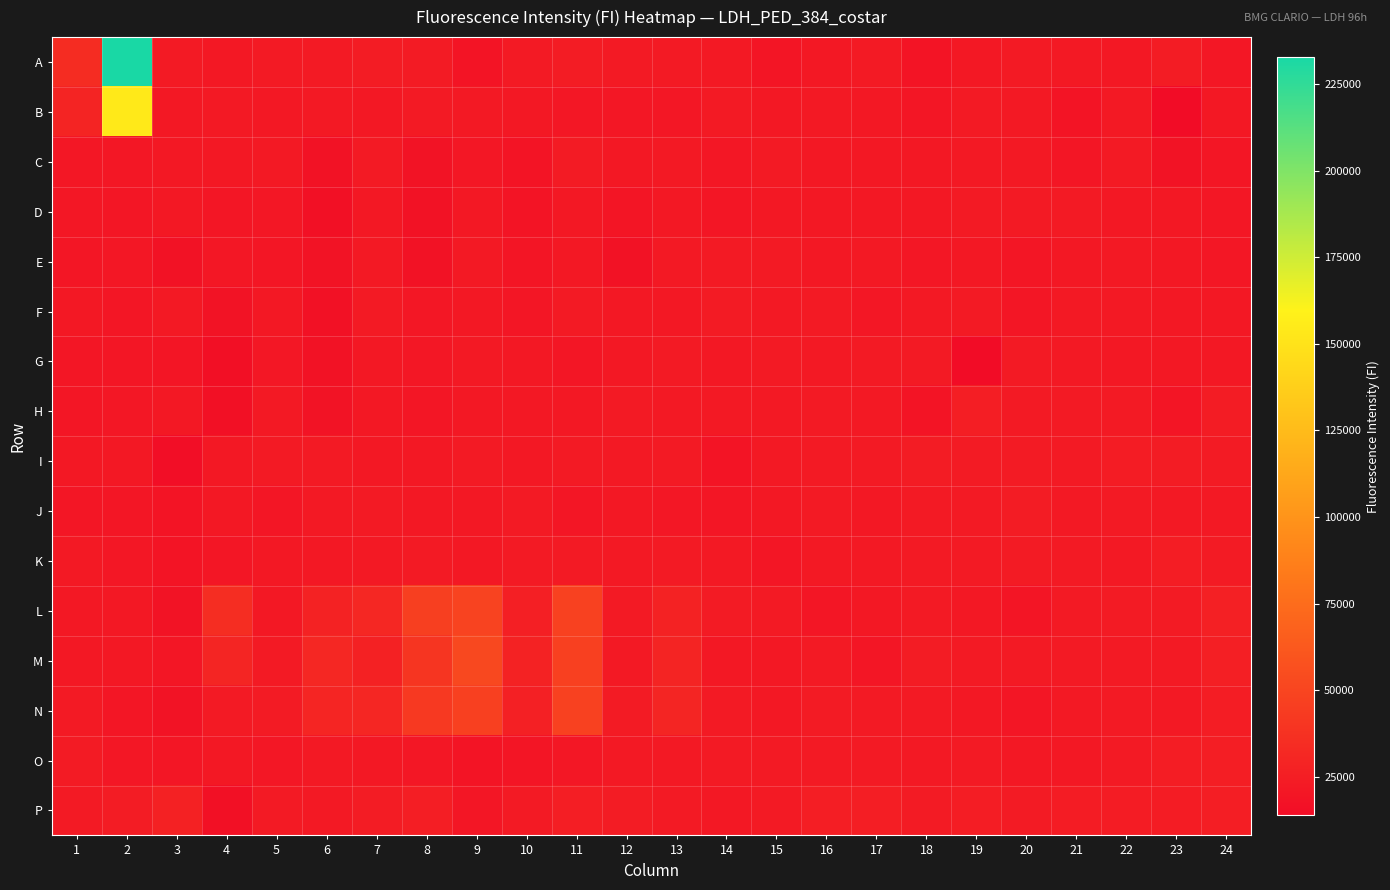

Rank the series by their maximum value, from lowest to highest.

E, D, G, C, F, J, I, K, H, O, P, N, L, M, B, A